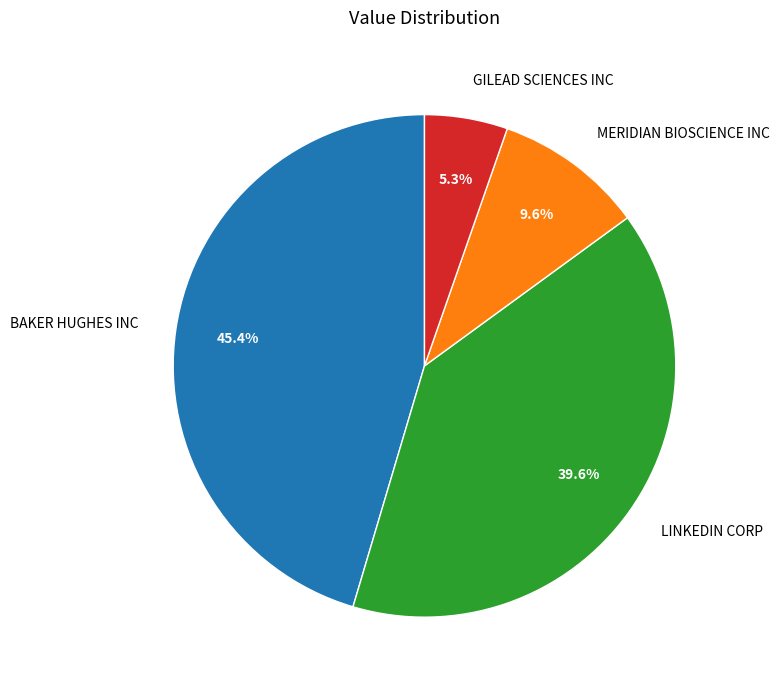

To the nearest percent, what is the difference between the largest and smallest slice percentages?

40%